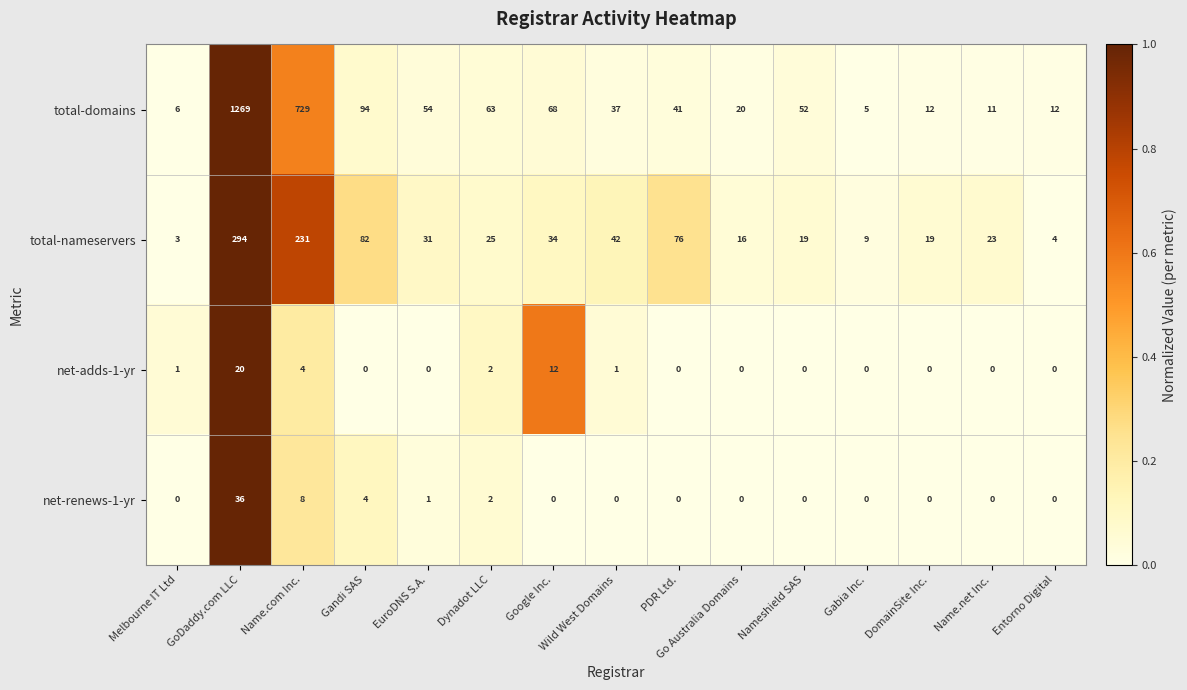

Rank the series by their maximum value, from highest to lowest.

total-domains, total-nameservers, net-renews-1-yr, net-adds-1-yr